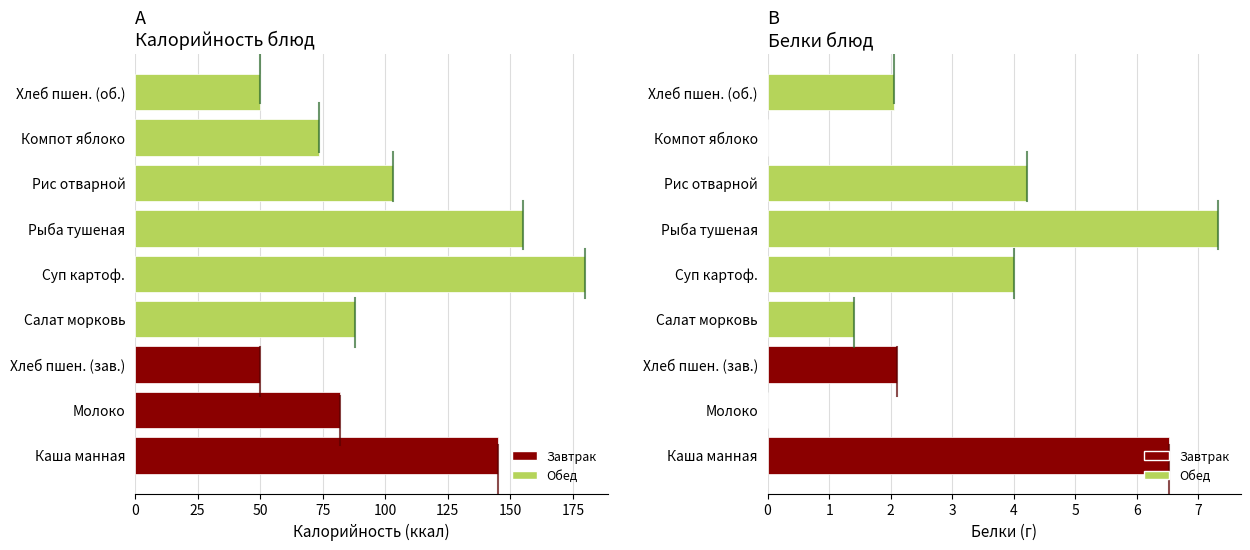

How many bars are there in total?

18